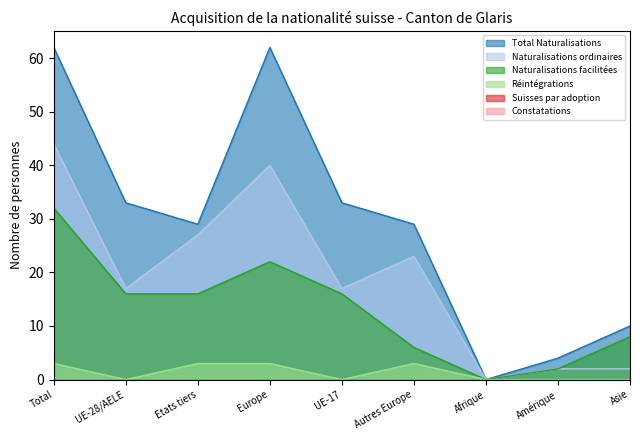

At which category does Naturalisations ordinaires reach its first local peak?

Europe